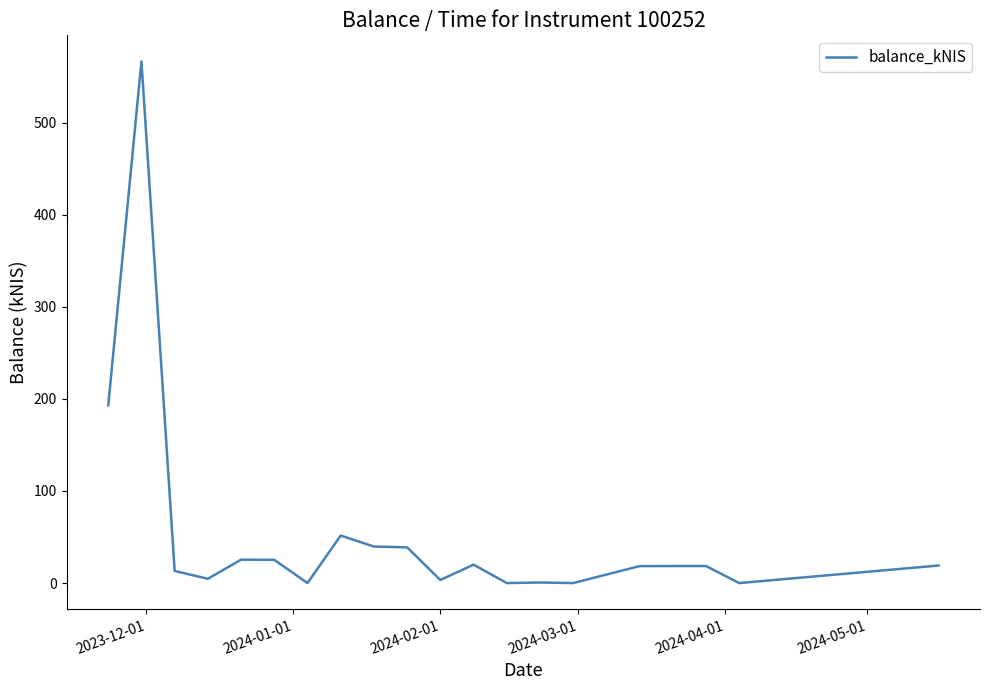

True or false: the data has more than 2 interior local peaks.

True